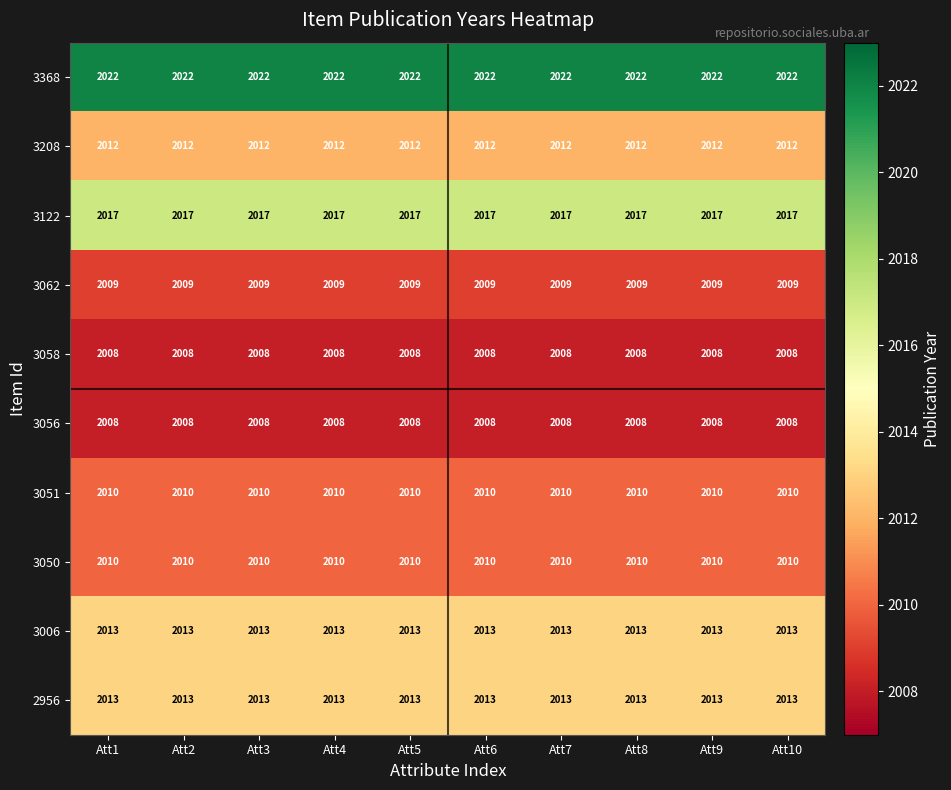

What is the minimum value for 3058?

2008